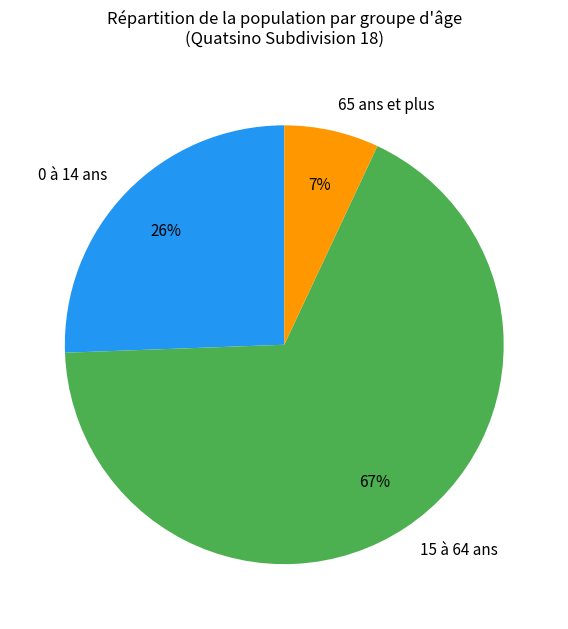

Is it true that 65 ans et plus is 7% of the pie?

True